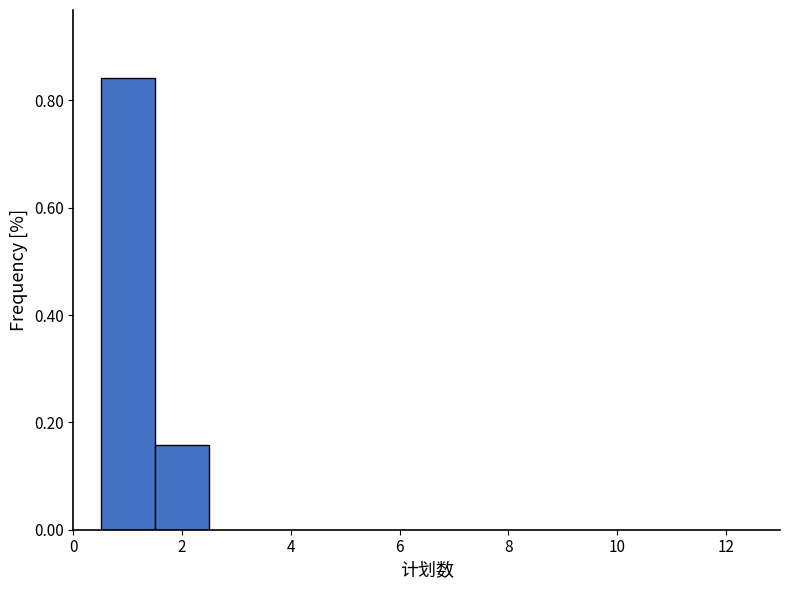

Reading left to right, transcribe this chart: for each bar, give the range it covers on the x-axis and its height. Neither the bar edges nor the heights are printed on the chart, so give them approximately, as read against the axes.

0.5 to 1.5: 0.84
1.5 to 2.5: 0.16